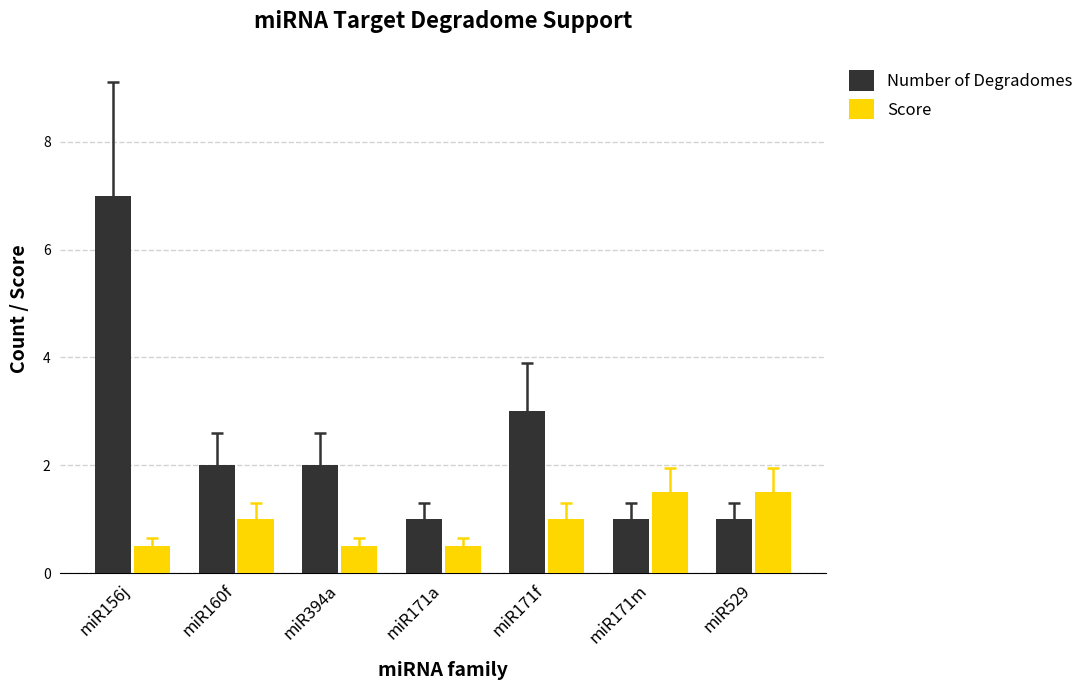

Reading left to right, what are all the values shown in this chart?

Number of Degradomes: miR156j=7.0	miR160f=2.0	miR394a=2.0	miR171a=1.0	miR171f=3.0	miR171m=1.0	miR529=1.0
Score: miR156j=0.5	miR160f=1.0	miR394a=0.5	miR171a=0.5	miR171f=1.0	miR171m=1.5	miR529=1.5